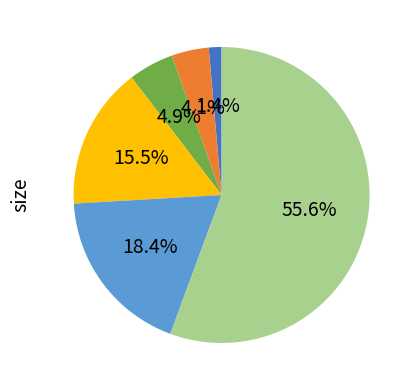

Is there a majority slice in this chart?

Yes